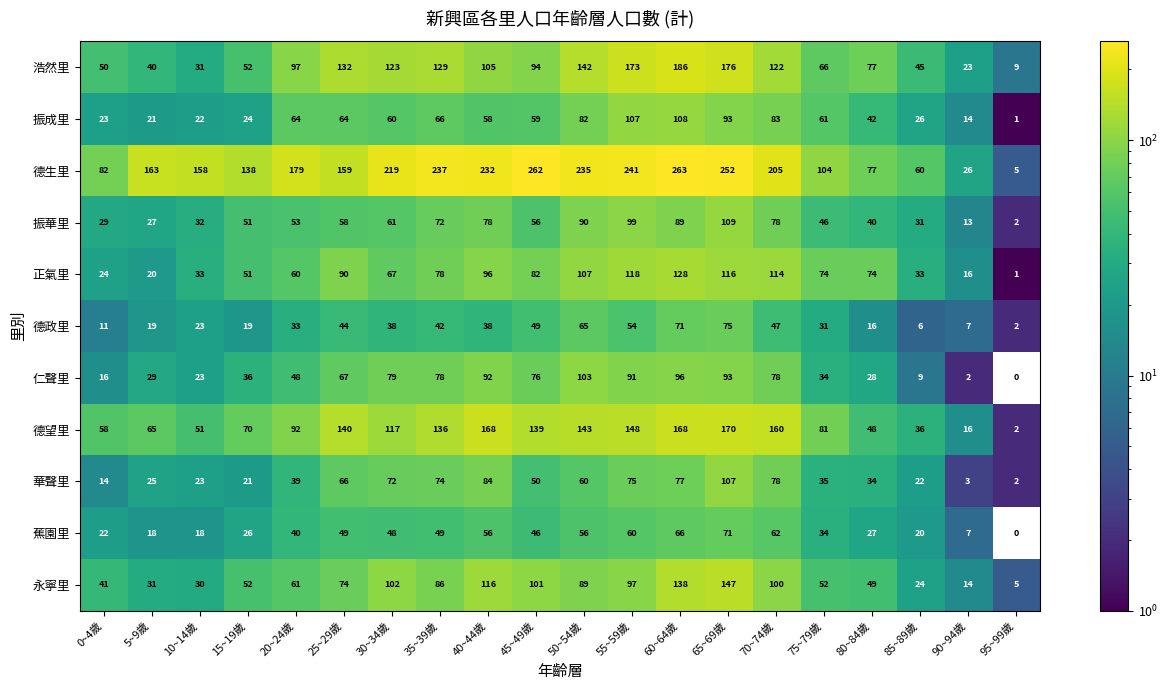

Which category has the highest value in the 德生里 series?

60~64歲